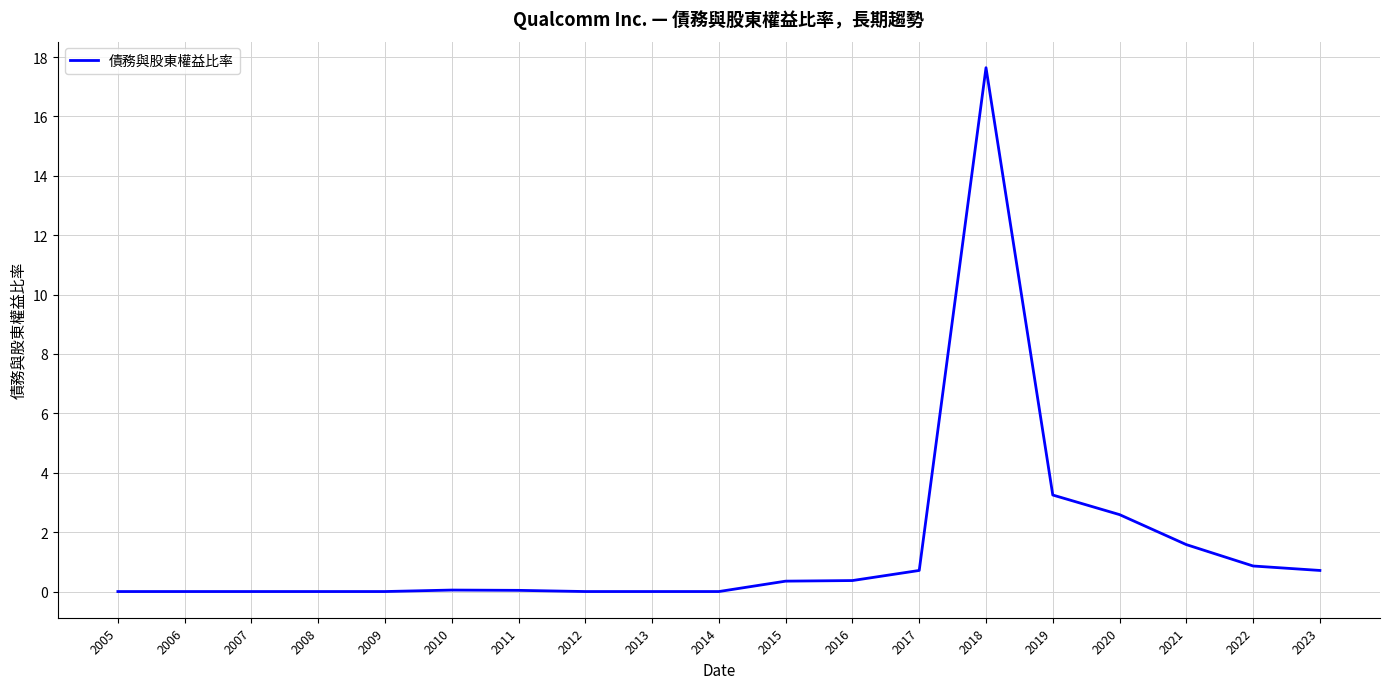

Approximately how many times larger is the value at 2019 compared to 2021?

2.1